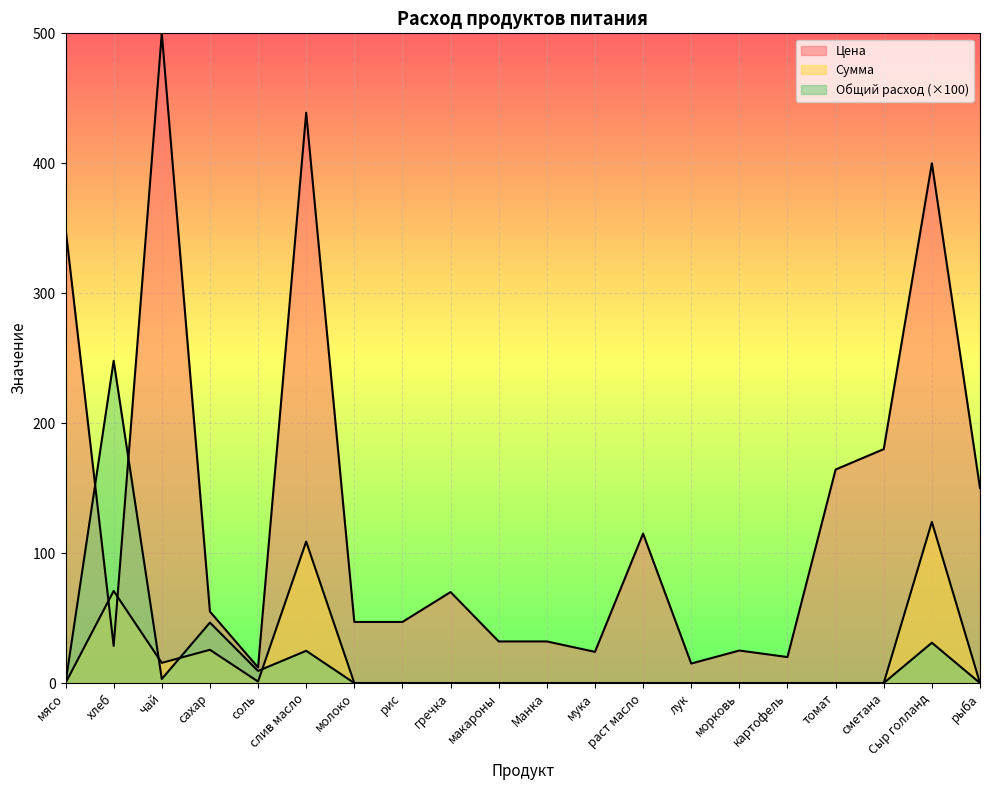

What is the label of the 8th point from the left?

рис